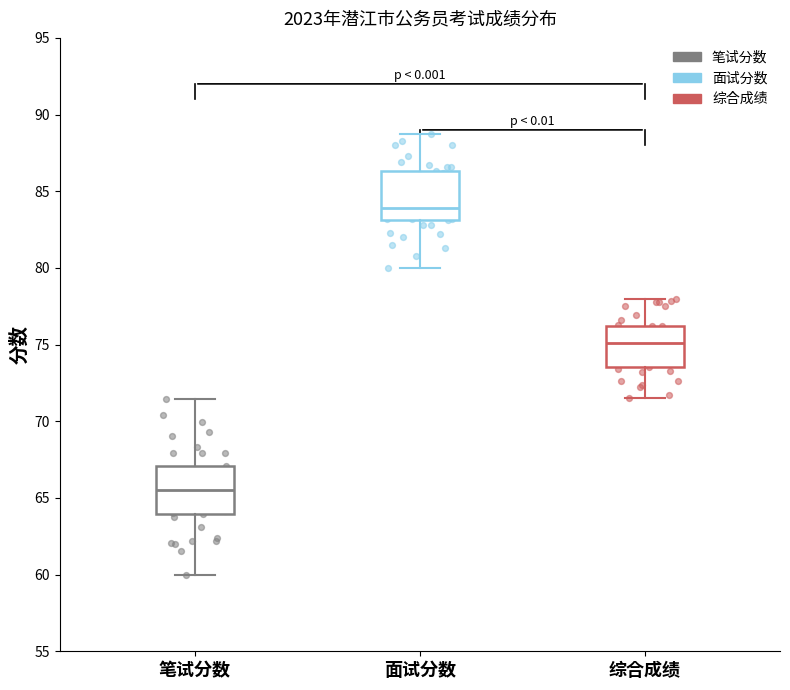

Reading left to right, read every box against the y-axis: the position of its median line, the range the box covers, and the ends of its whiskers. The values are not printed on the chart, so give them approximately, as read against the axis.

笔试分数: median 65.5, box 64.0 to 67.0, whiskers 60.0 to 71.5
面试分数: median 84.0, box 83.0 to 86.5, whiskers 80.0 to 88.5
综合成绩: median 75.0, box 73.5 to 76.0, whiskers 71.5 to 78.0